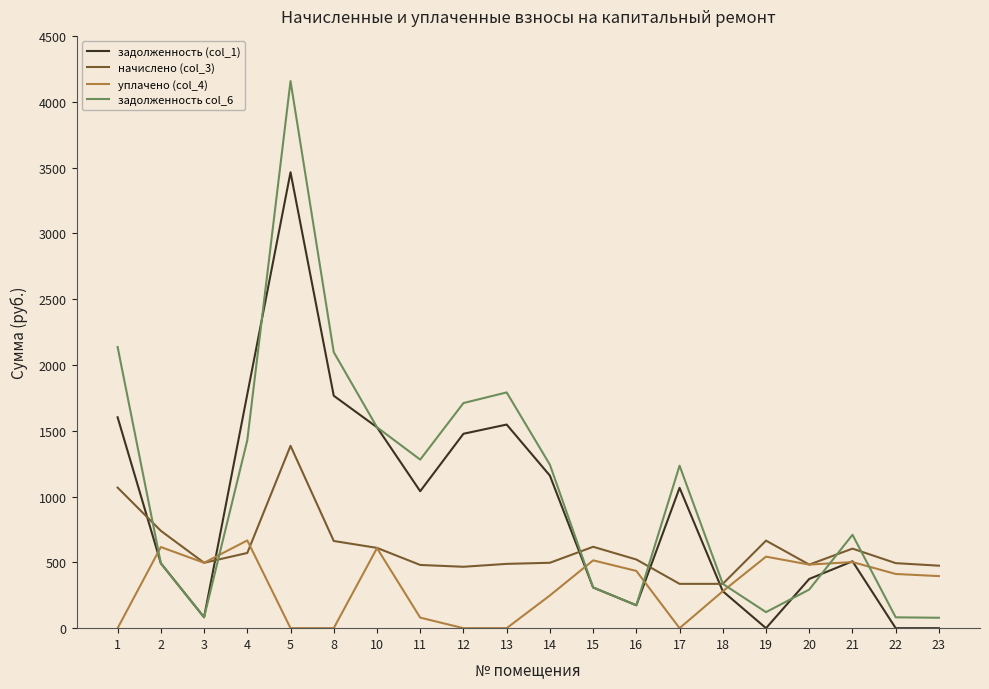

How many lines are shown in the chart?

4